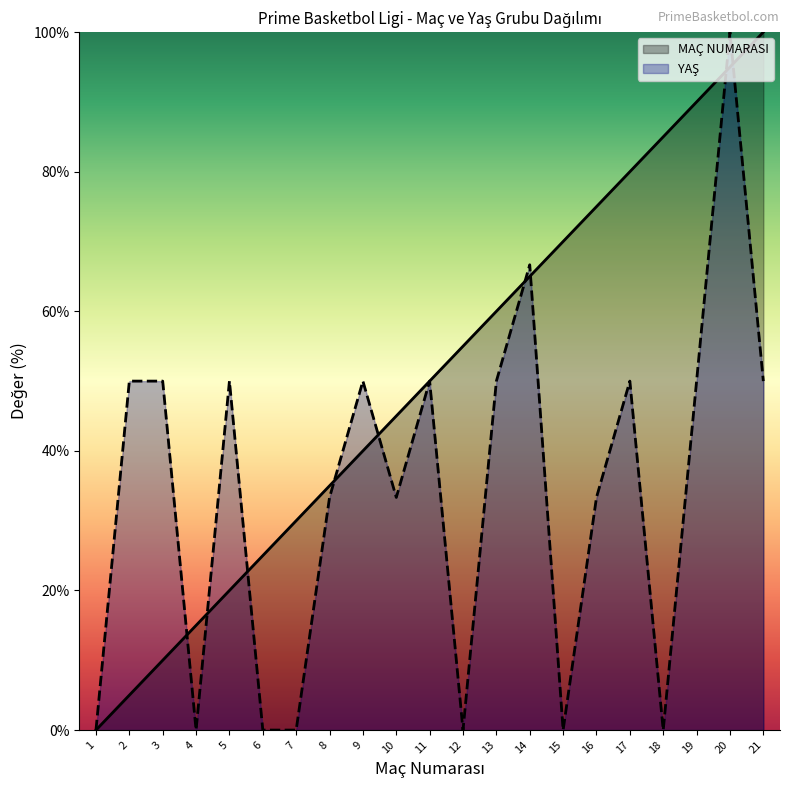

Which series has the widest spread of values?

MAÇ NUMARASI